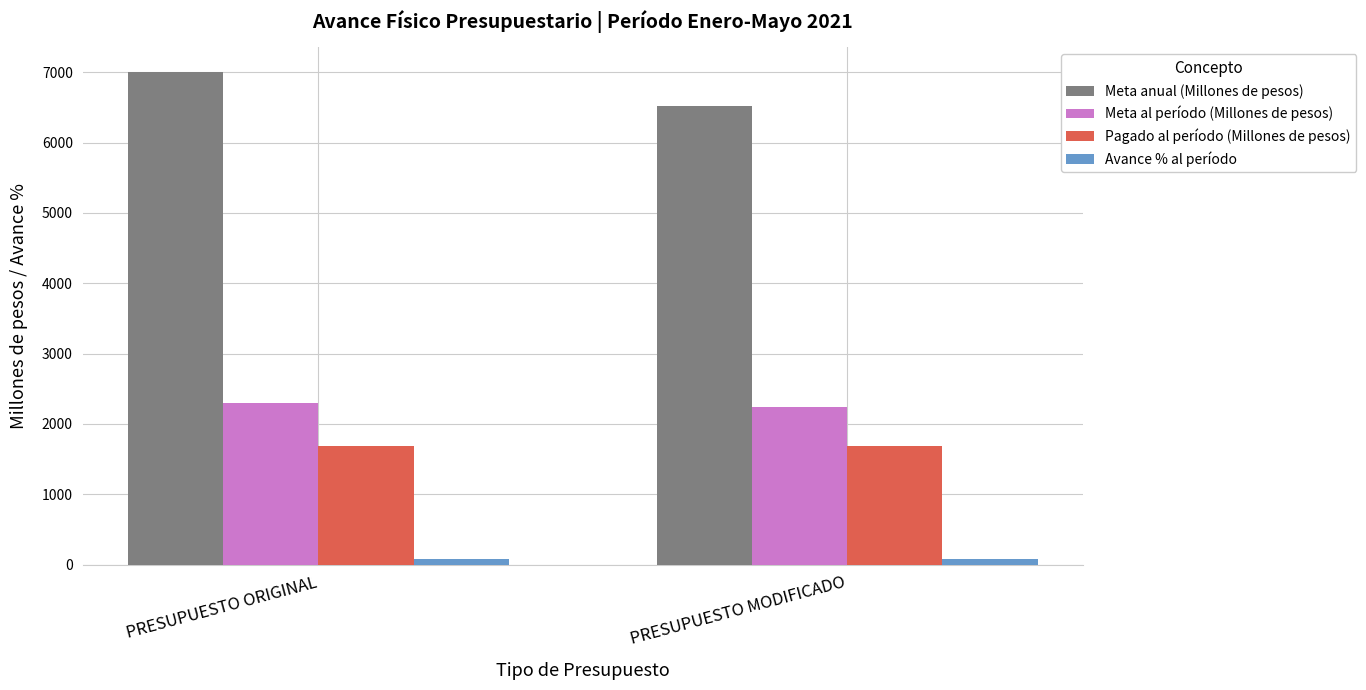

Is it true that Avance % al período equals 73.3 at PRESUPUESTO ORIGINAL?

True